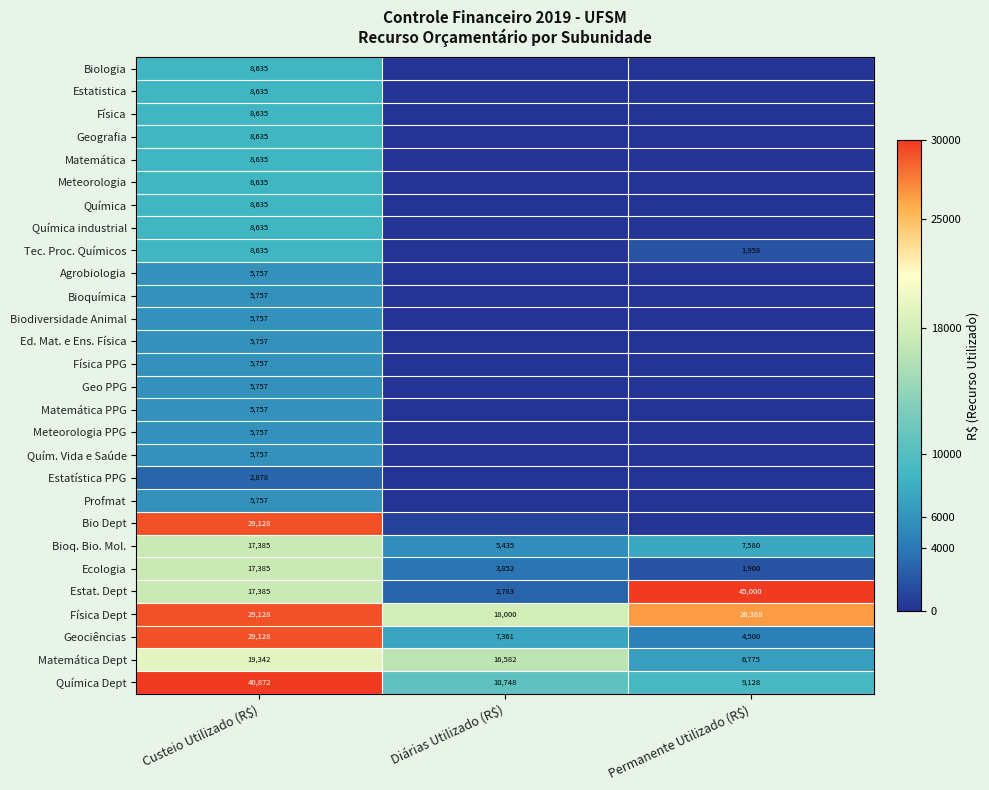

At which label is Matemática Dept closest to 13058?

Diárias Utilizado (R$)